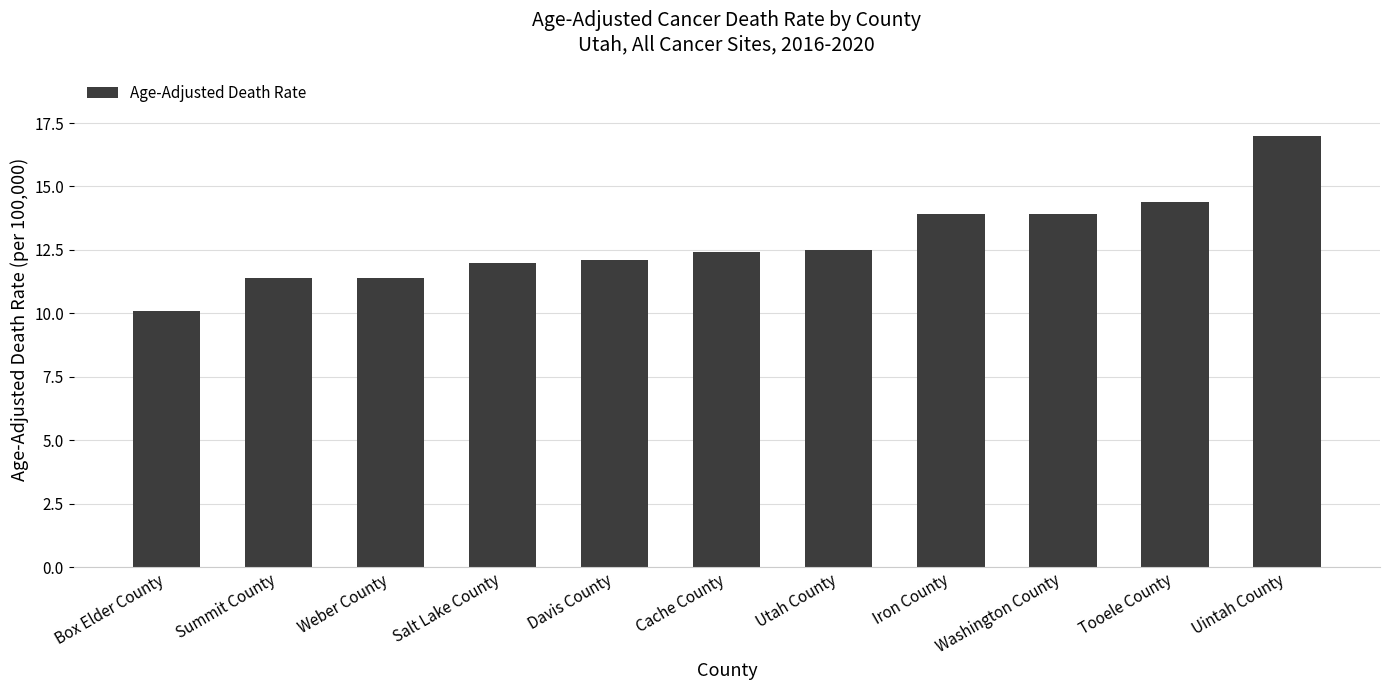

Are the bars horizontal?

No